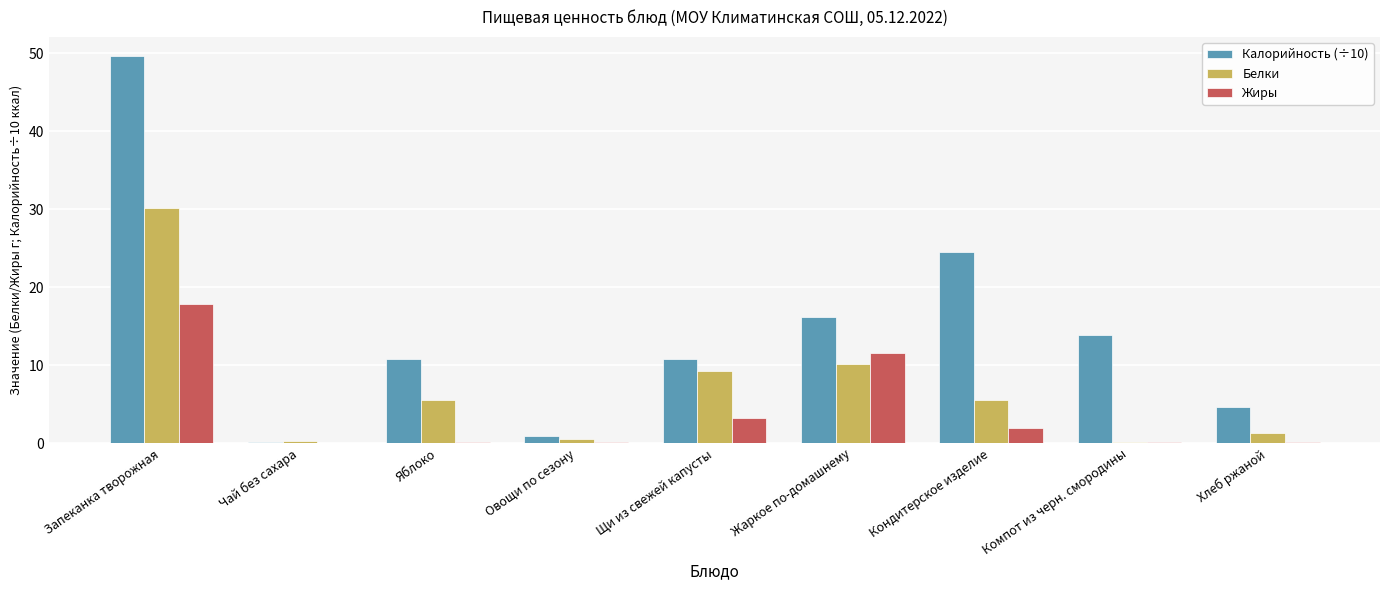

The Жиры series shows 3.9 at Жаркое по-домашнему. True or false?

False